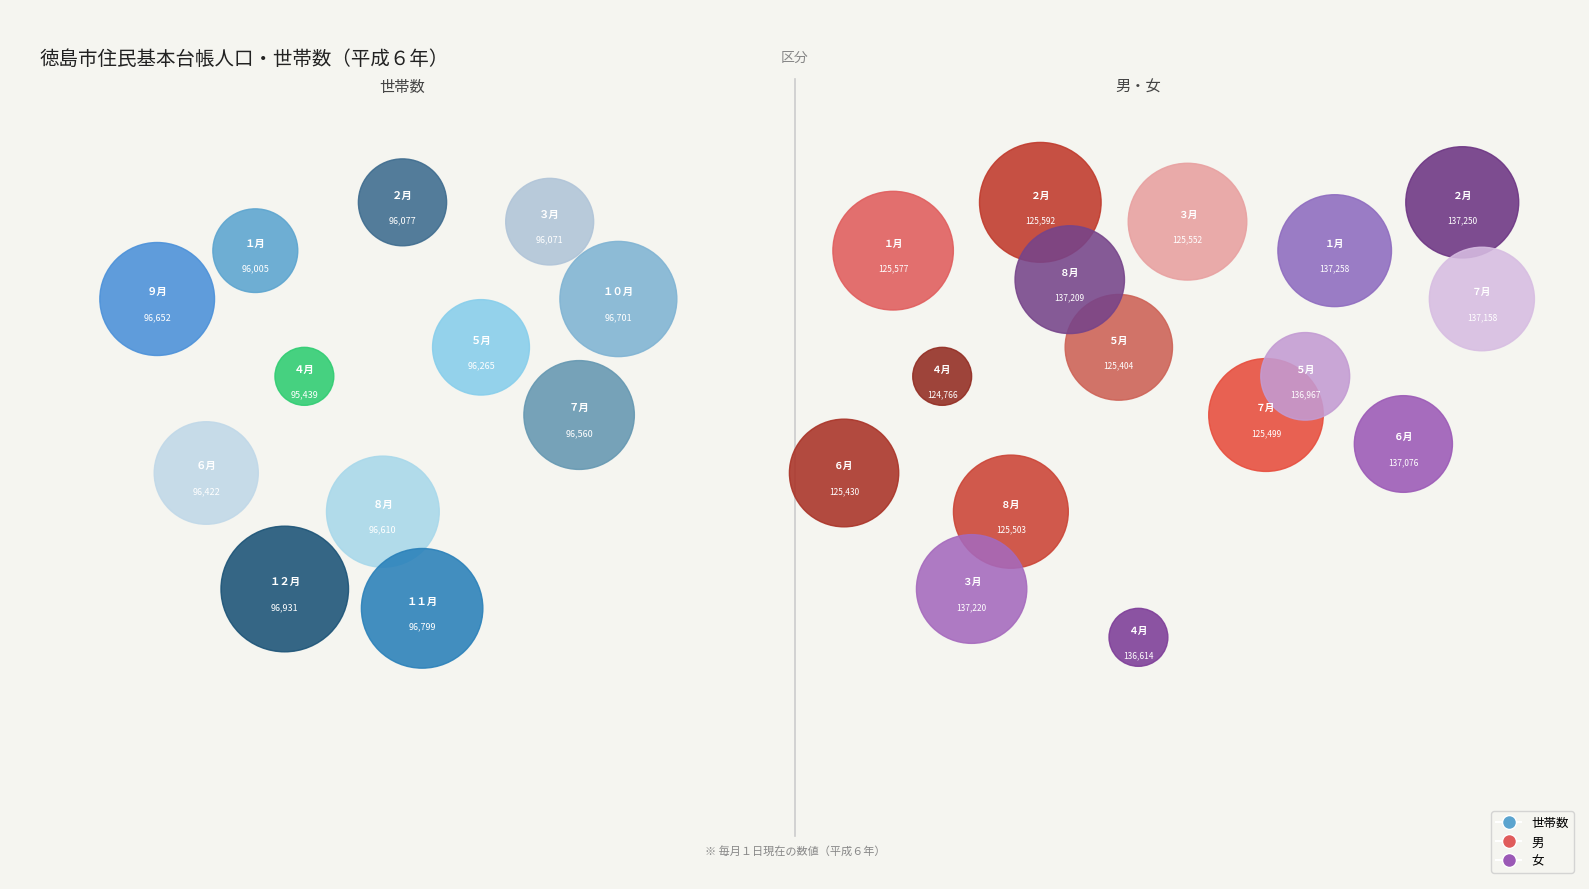

Does any single category account for the majority?

No